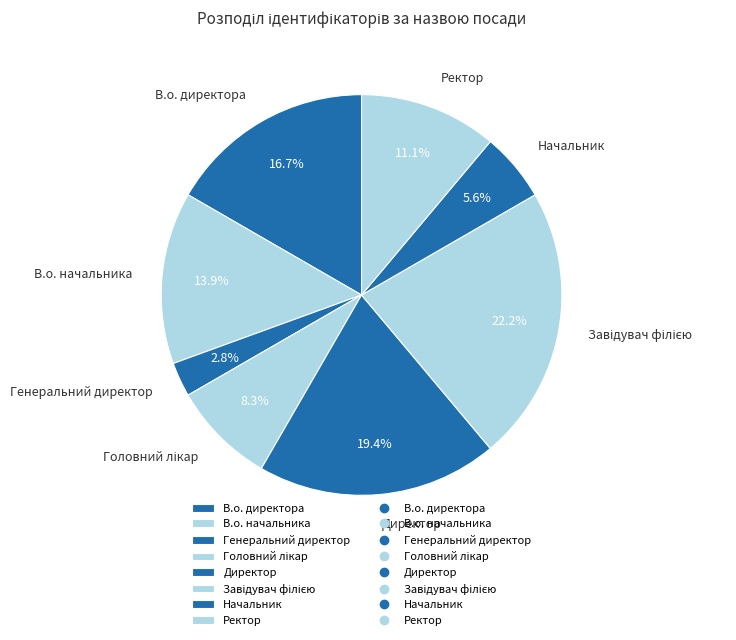

Between В.о. начальника and Начальник, which is larger?

В.о. начальника